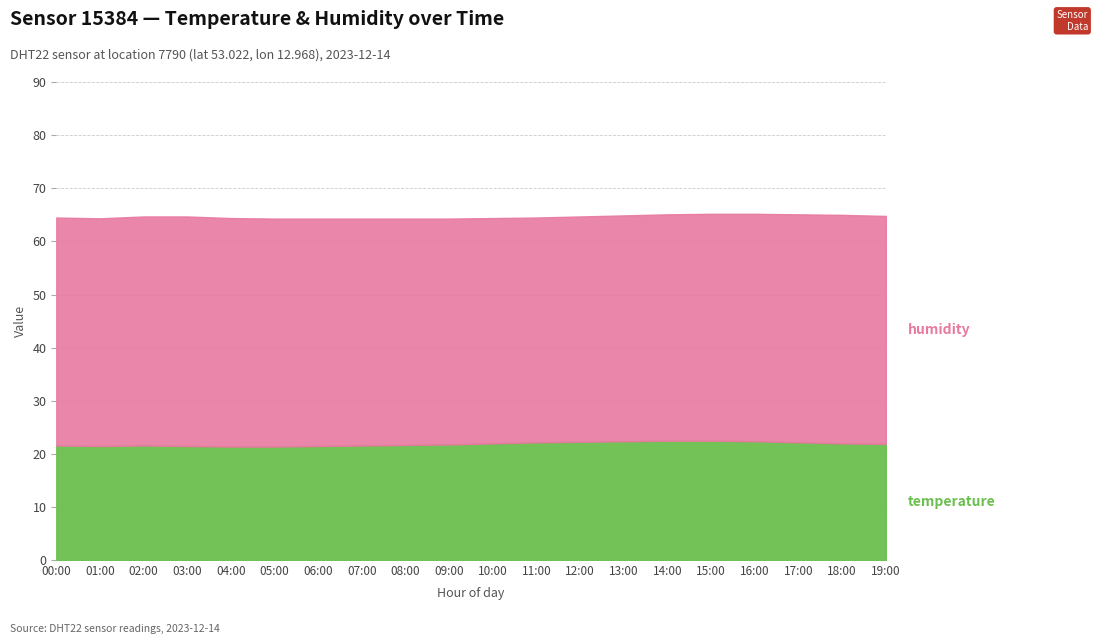

True or false: humidity and temperature intersect in this chart.

False